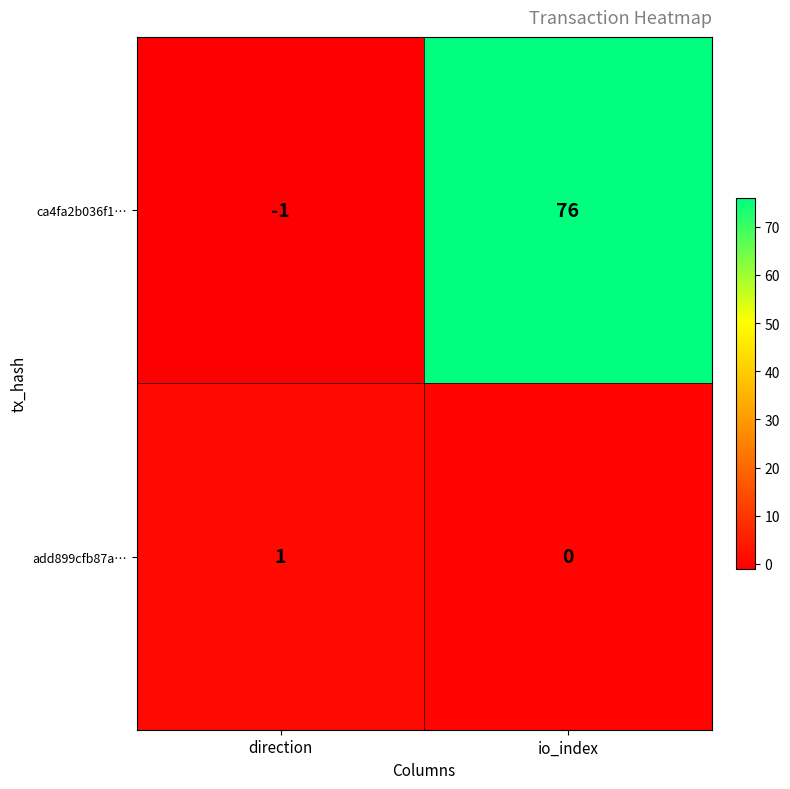

List the labels in order of add899cfb87a… value, smallest first.

io_index, direction